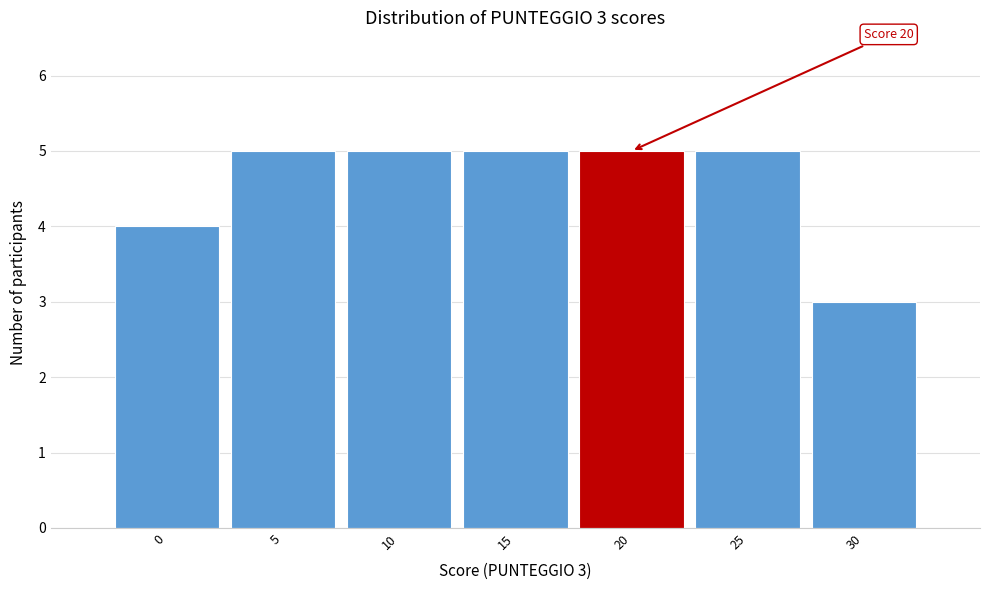

Reading left to right, transcribe all the data shown in this chart.

0=4	5=5	10=5	15=5	20=5	25=5	30=3